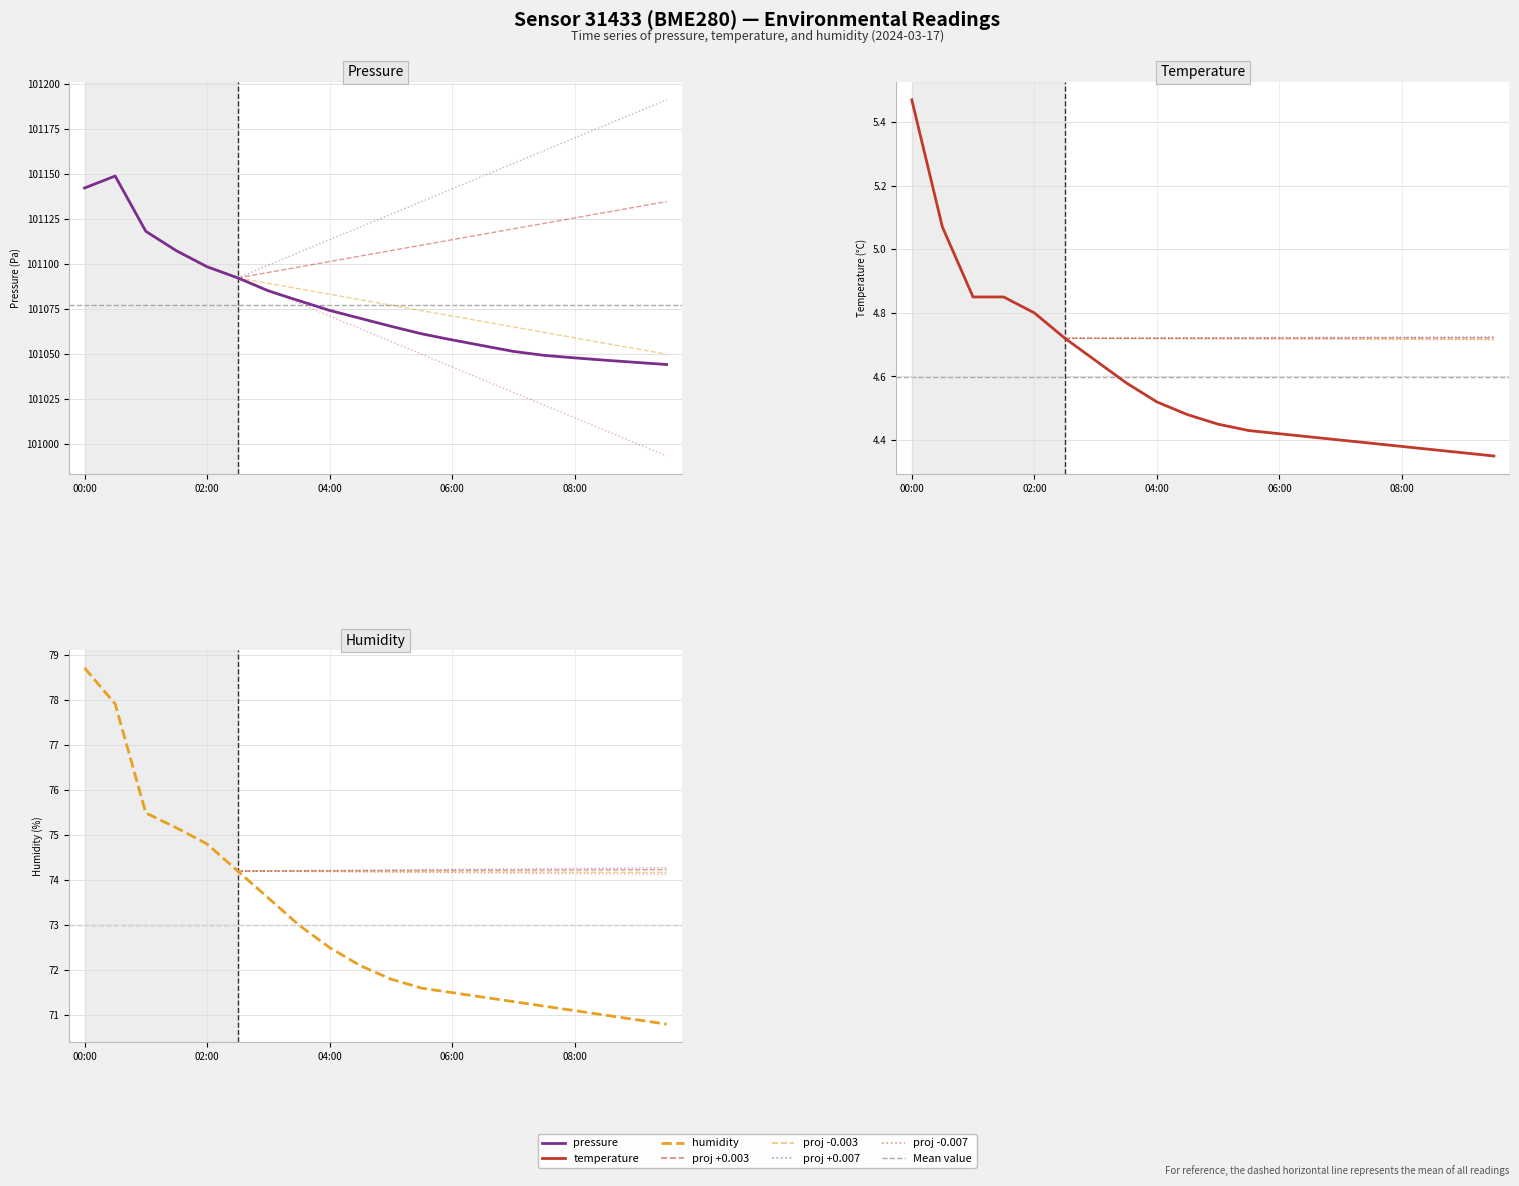

What is the maximum value for pressure?

101148.9